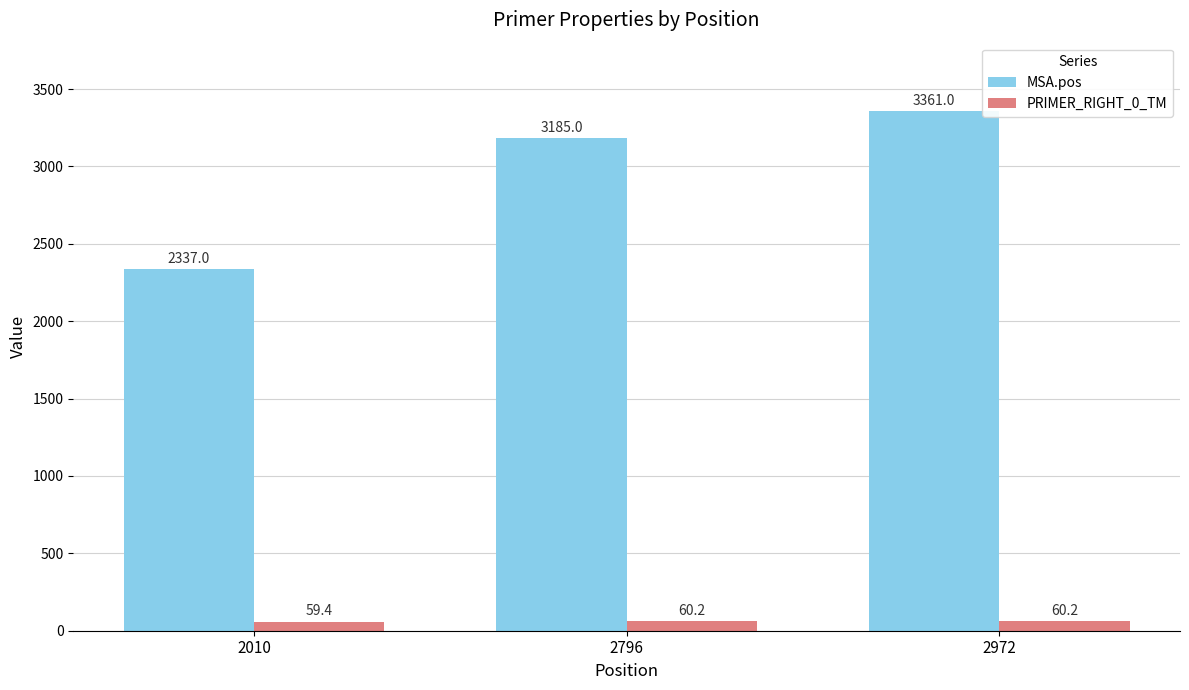

What is the sum of all MSA.pos values?

8883.0